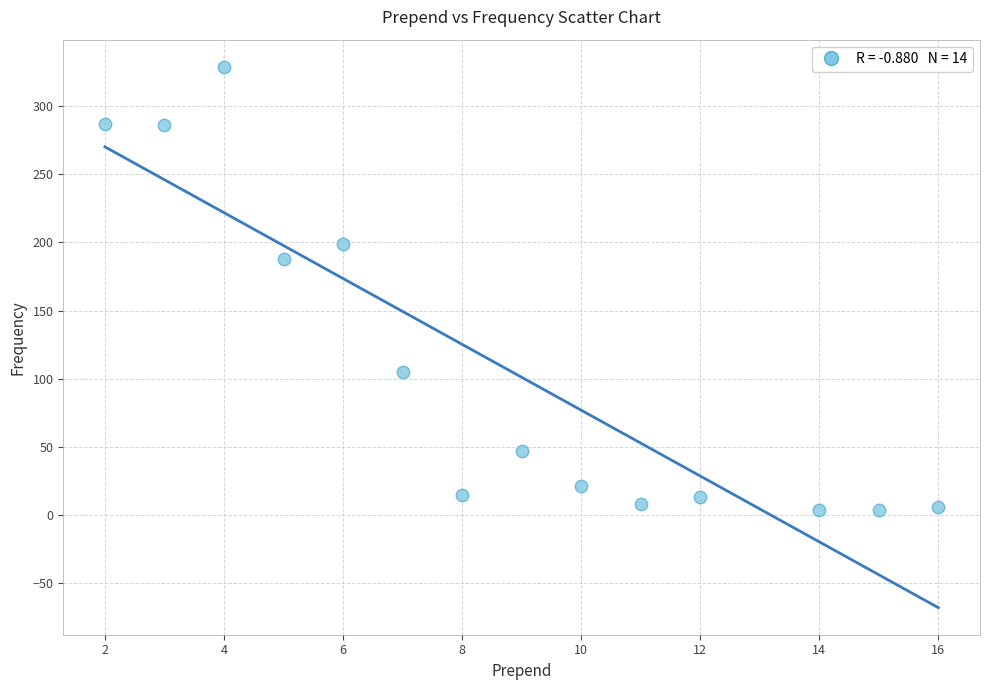

What Y value in the scatter plot is closest to 166?

188